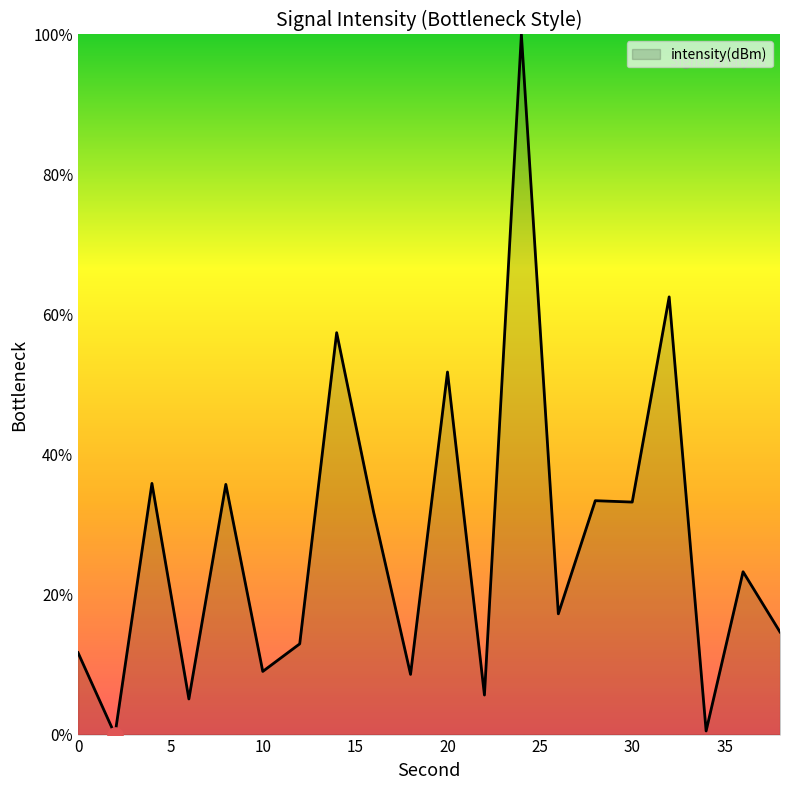

What is the difference between the maximum and minimum values?

100.0